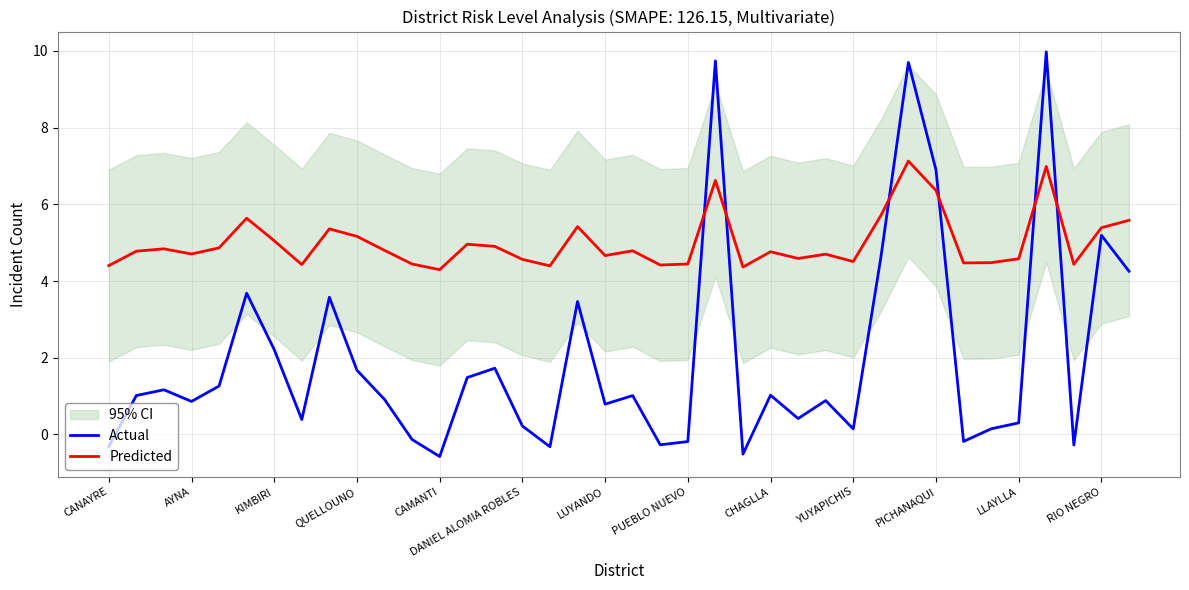

What is the average value of the Actual series?

2.0